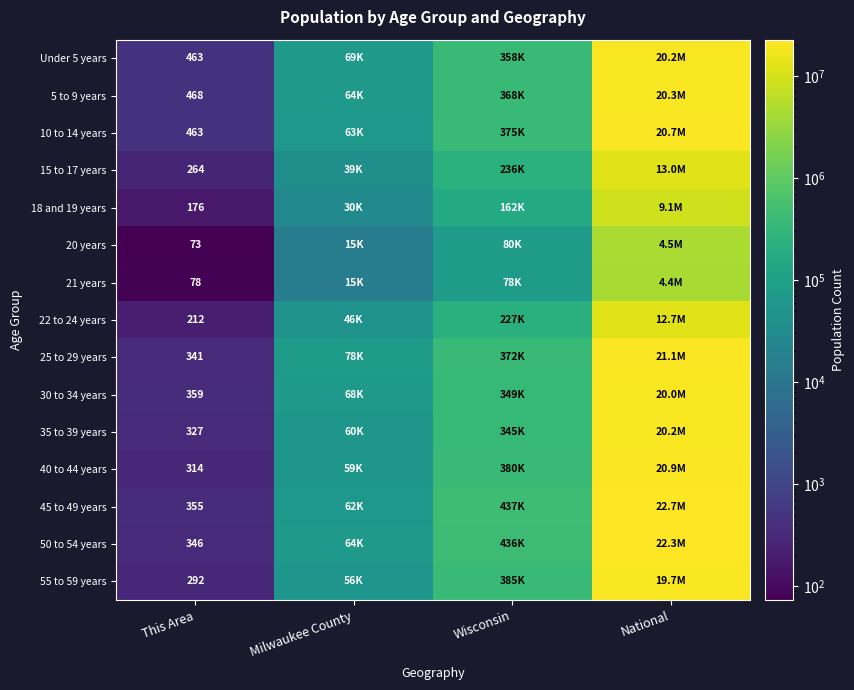

The value of 20 years at This Area is 73. True or false?

True